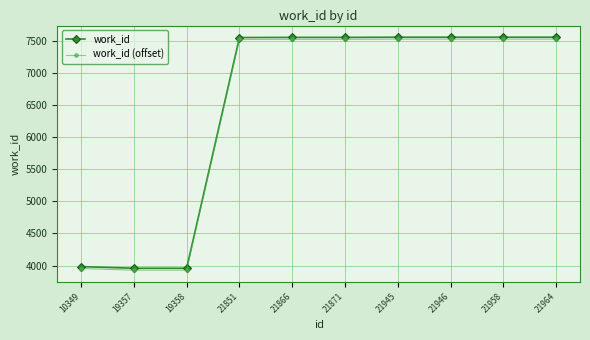

Is it true that work_id (offset) equals 3929 at 19357?

True